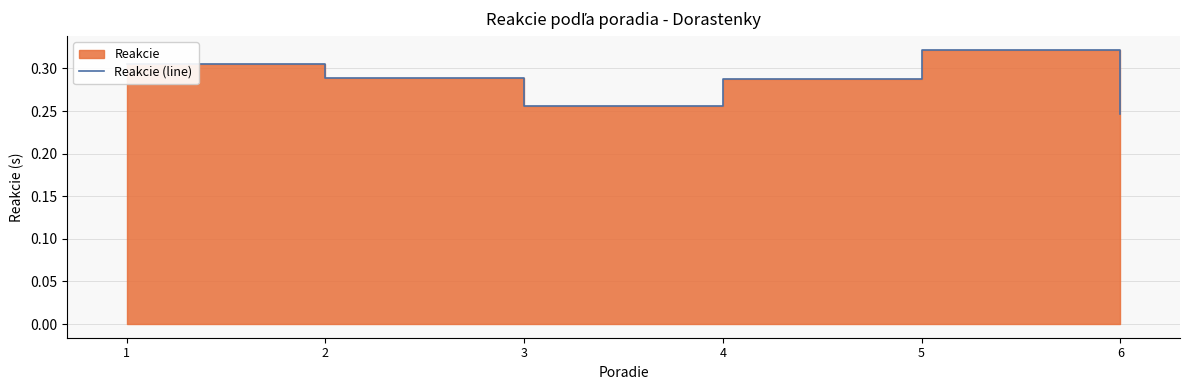

How many lines are shown in the chart?

1